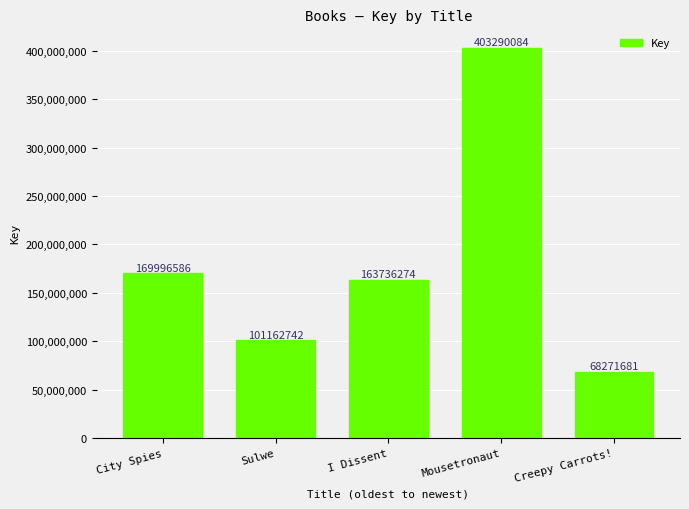

The chart shows a value of 143270029 at Sulwe. True or false?

False